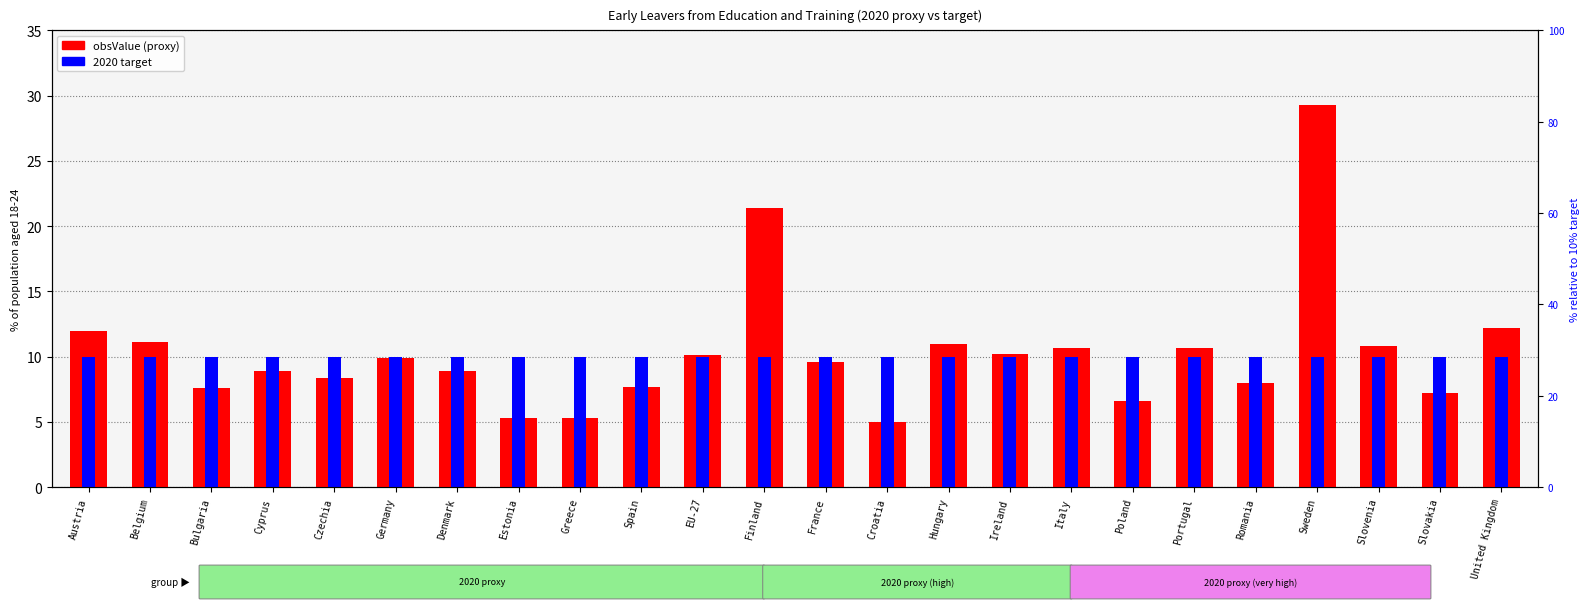

At which category does the chart reach its peak across all series?

Sweden